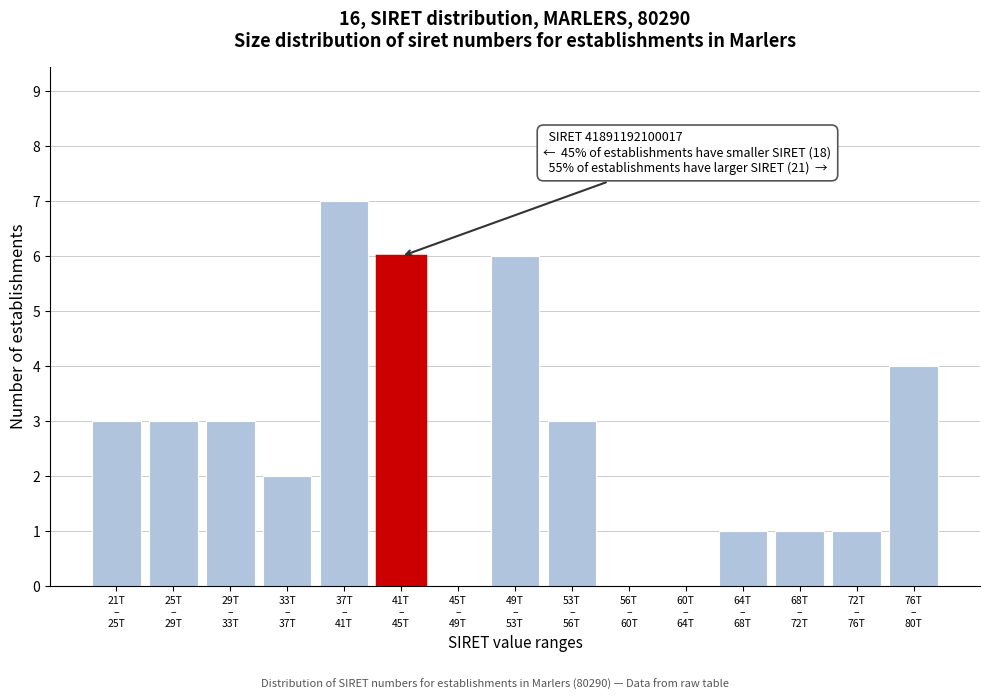

What is the maximum value shown in the chart?

7